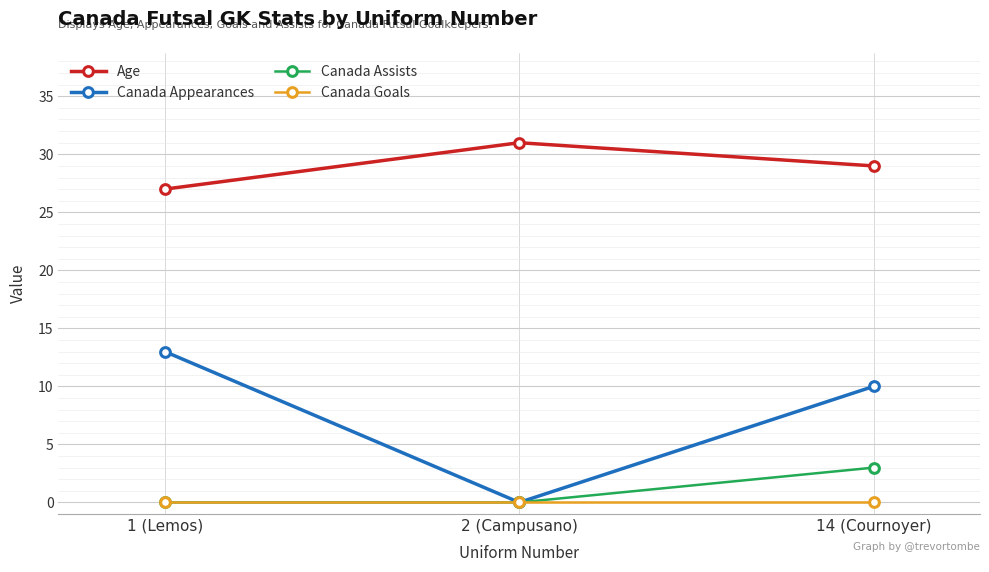

Rank the series by their maximum value, from lowest to highest.

Canada Goals, Canada Assists, Canada Appearances, Age